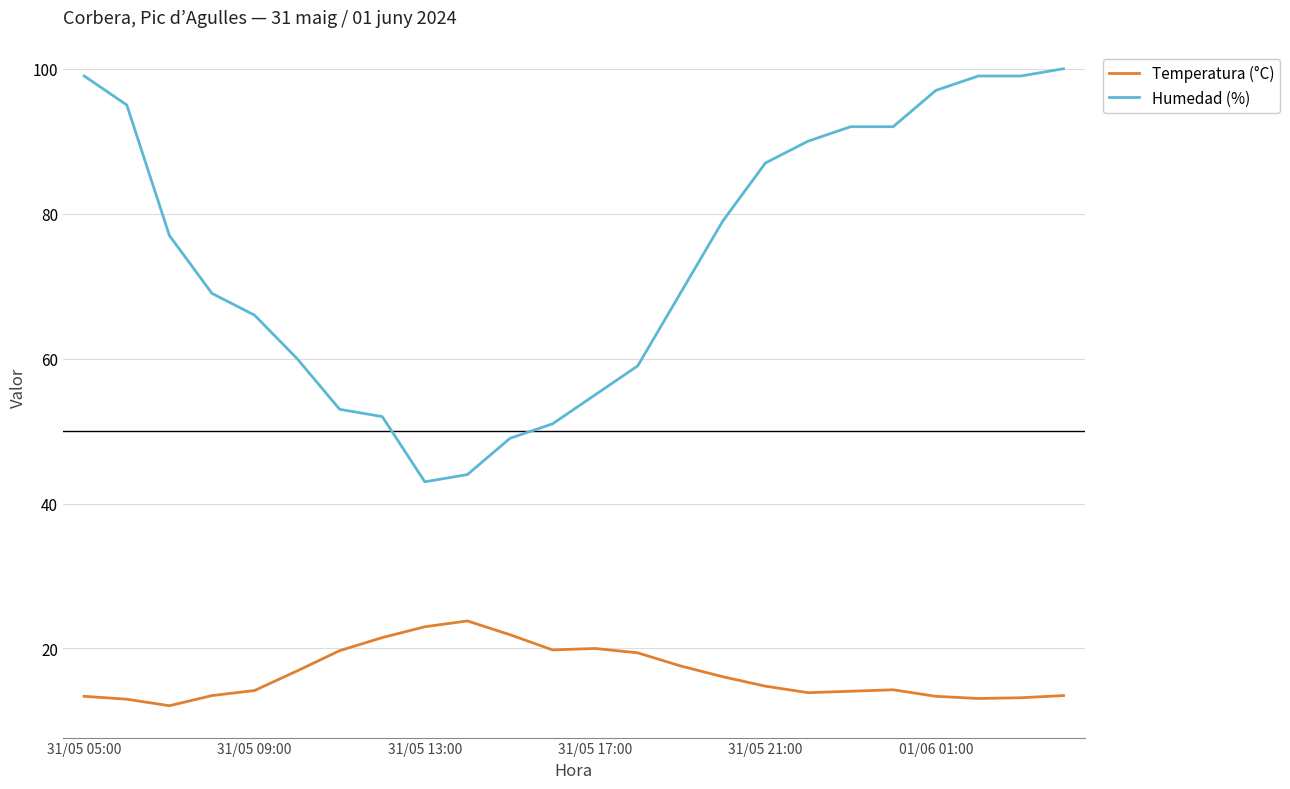

At how many categories does at least one series exceed 35?

24